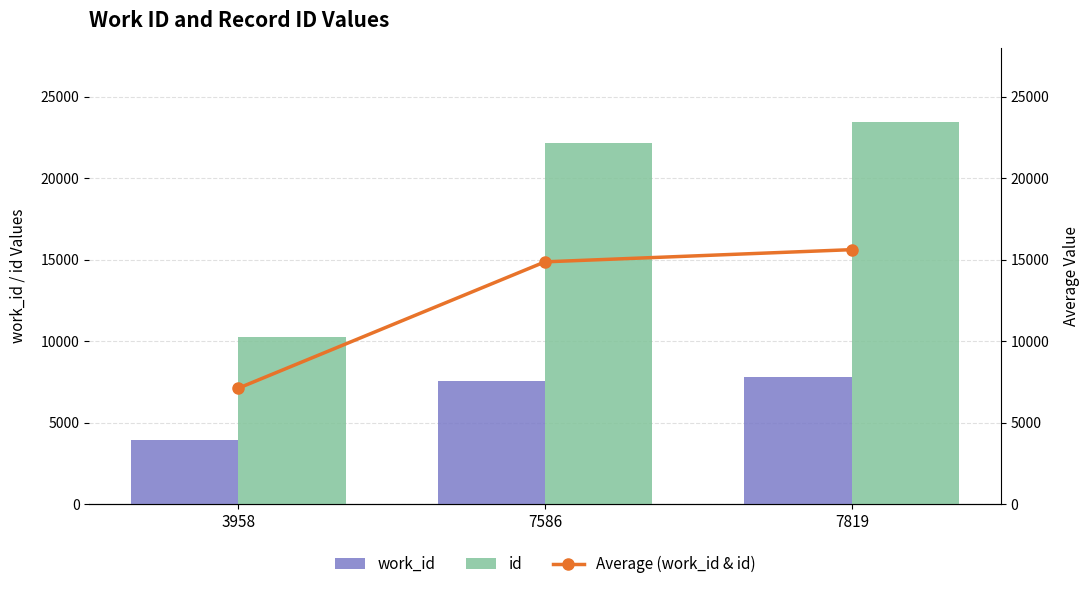

Read the id value at 3958.

10289